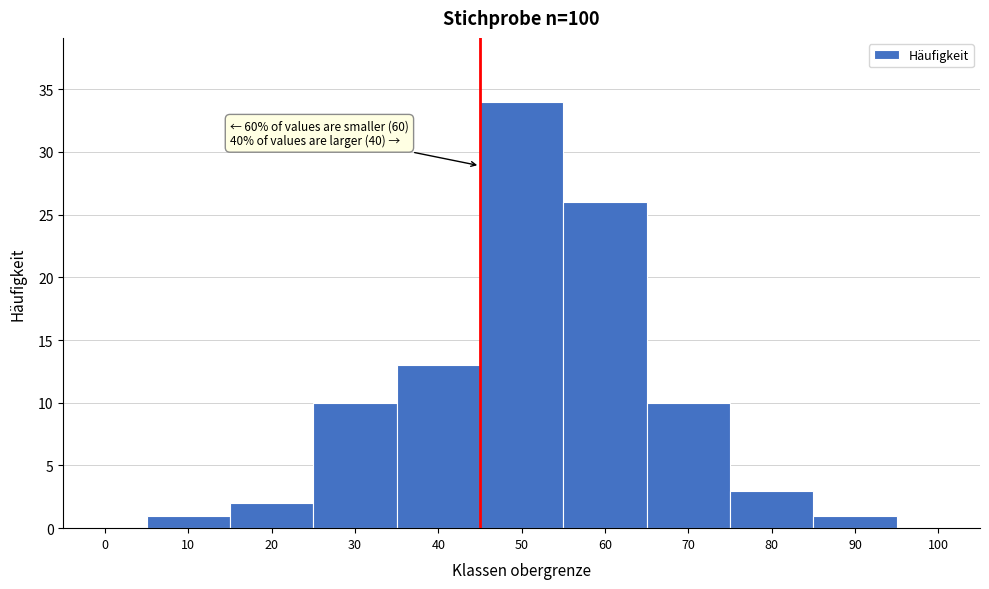

Reading left to right, extract all data points from this chart.

0=0	10=1	20=2	30=10	40=13	50=34	60=26	70=10	80=3	90=1	100=0